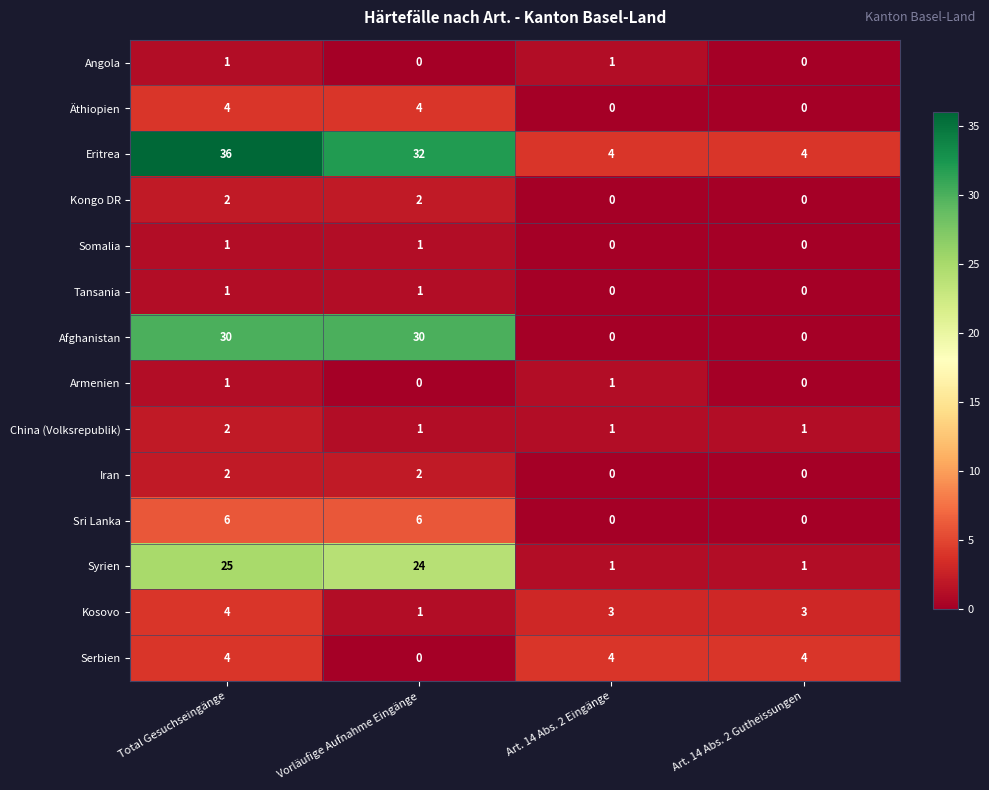

What is the maximum value shown in the chart?

36